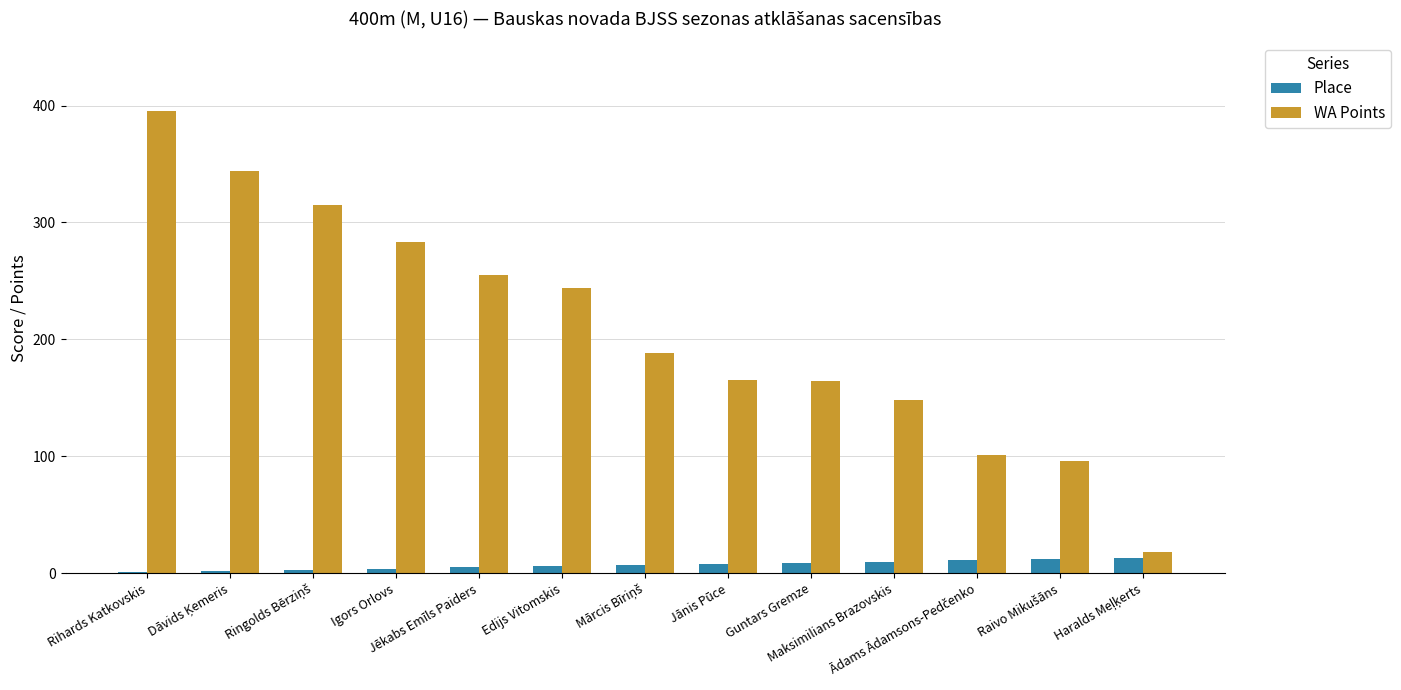

Which series has the largest total across all categories?

WA Points